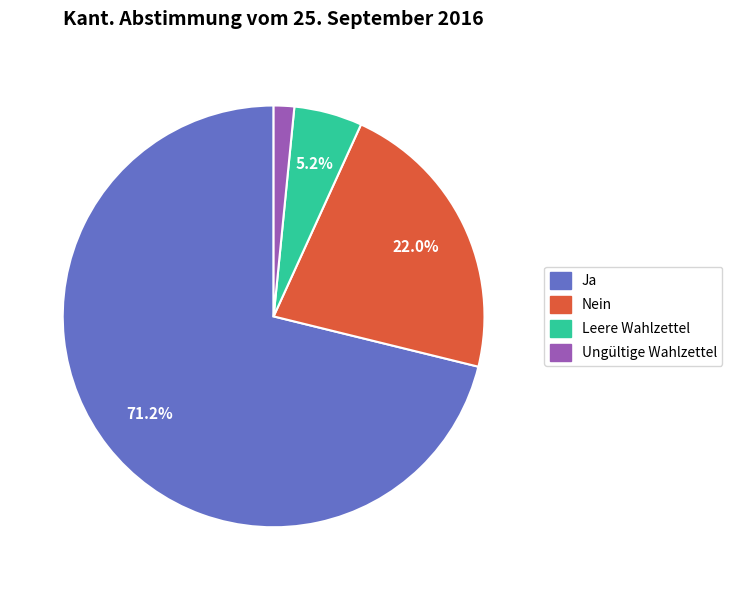

Does any single category account for the majority?

Yes